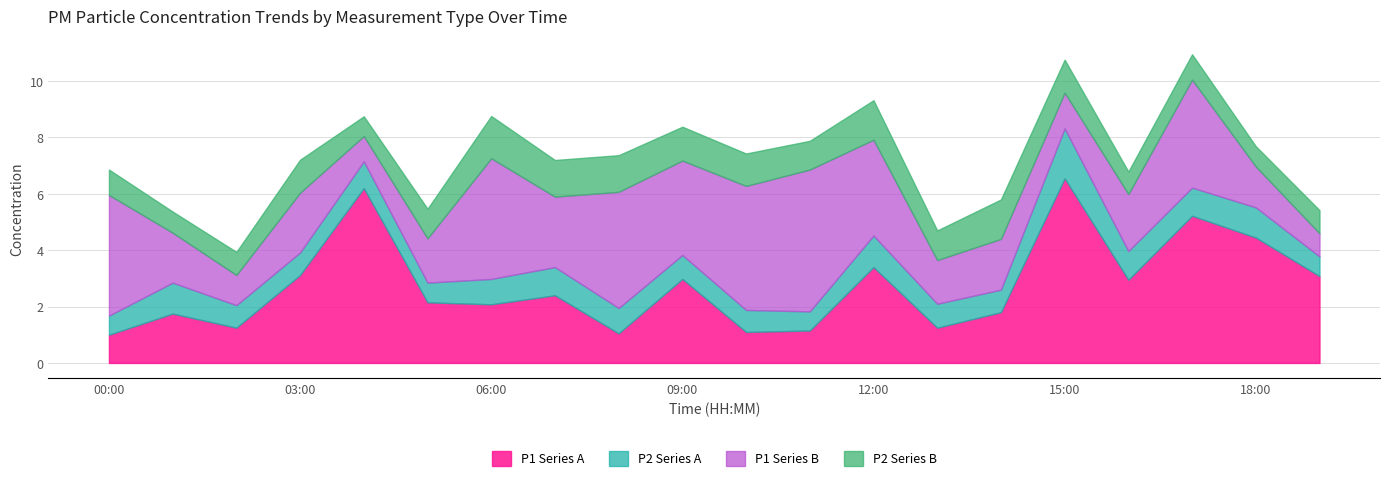

List the labels in order of P2 value, largest first.

15:00, 12:00, 01:00, 18:00, 16:00, 07:00, 17:00, 04:00, 06:00, 08:00, 09:00, 13:00, 02:00, 03:00, 14:00, 10:00, 05:00, 19:00, 00:00, 11:00